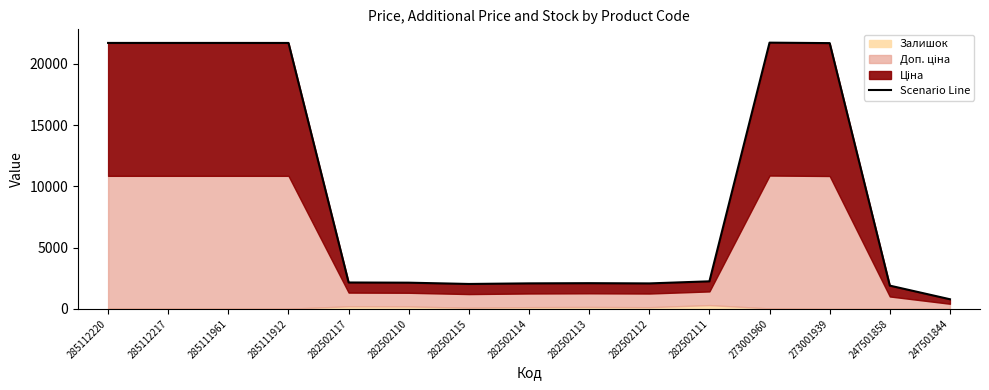

What is the value of the 3rd point from the left?

21697.2